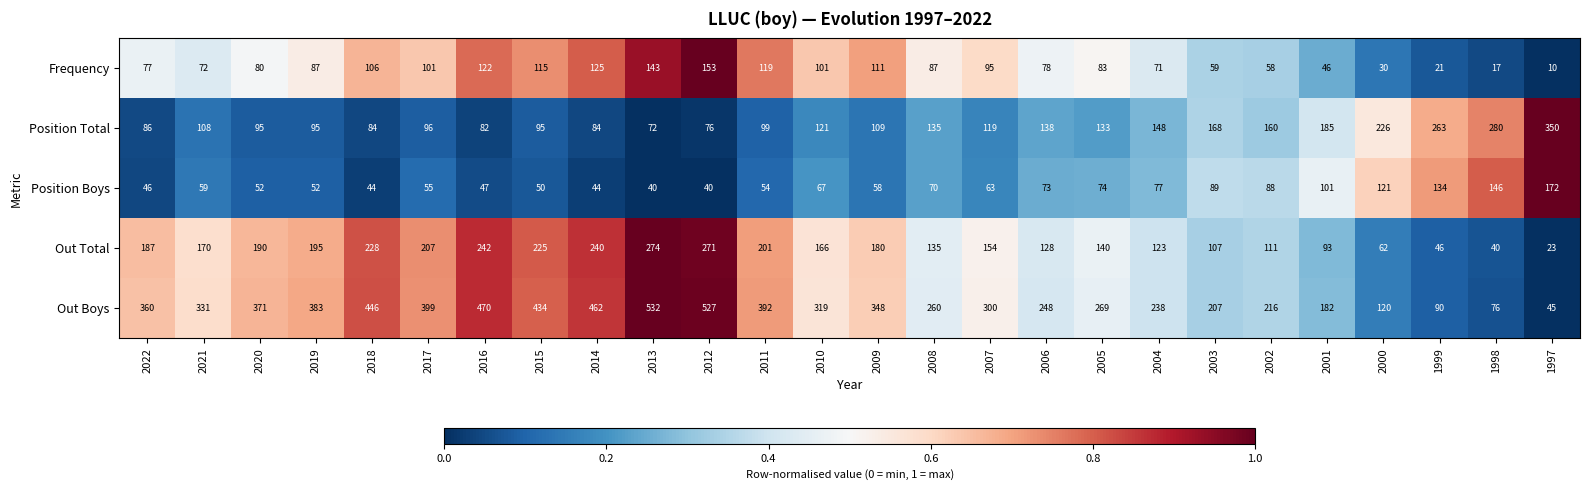

How many categories are shown in the chart?

26